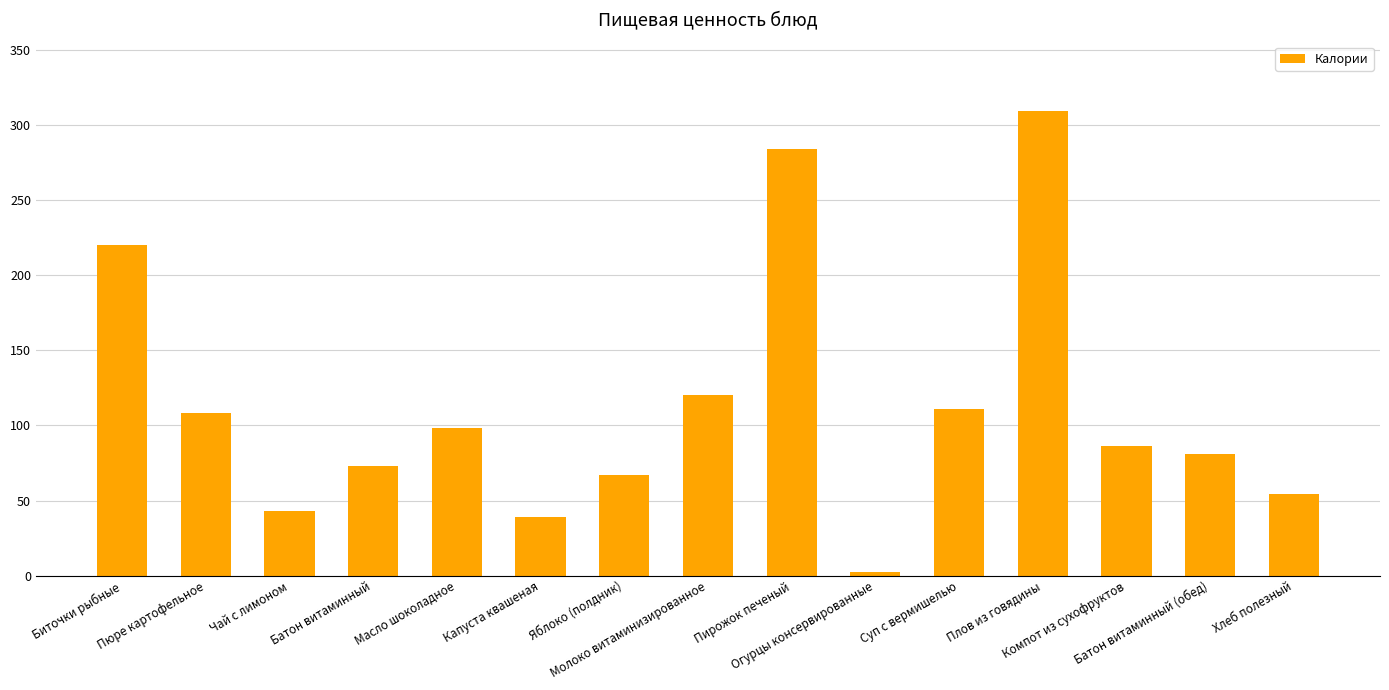

List the labels in order of value, smallest first.

Огурцы консервированные, Капуста квашеная, Чай с лимоном, Хлеб полезный, Яблоко (полдник), Батон витаминный, Батон витаминный (обед), Компот из сухофруктов, Масло шоколадное, Пюре картофельное, Суп с вермишелью, Молоко витаминизированное, Биточки рыбные, Пирожок печеный, Плов из говядины